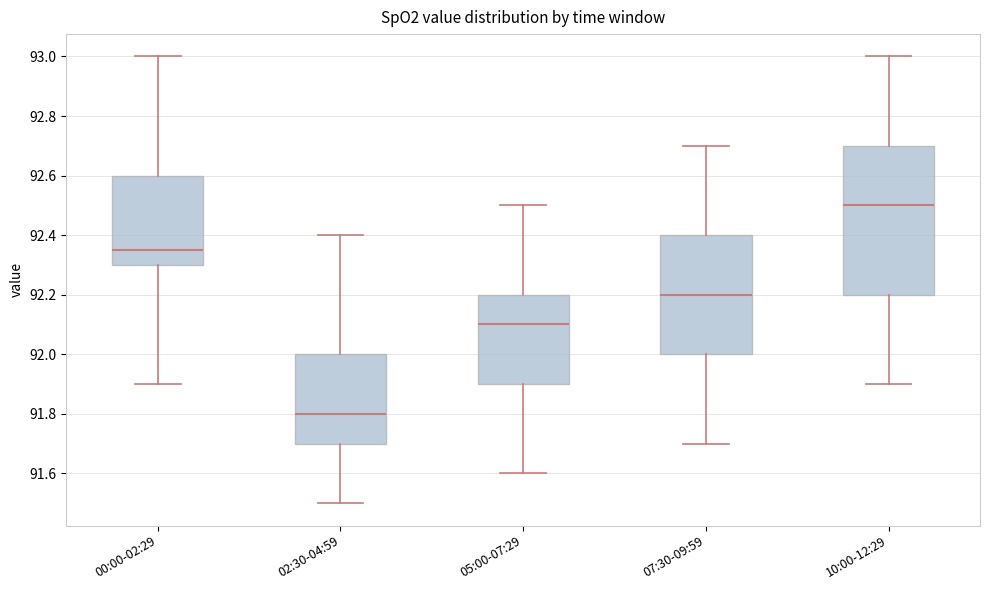

Where is the upper edge of the box for 05:00-07:29 on the y-axis? The values are not printed on the chart, so give them approximately, as read against the axis.

92.20